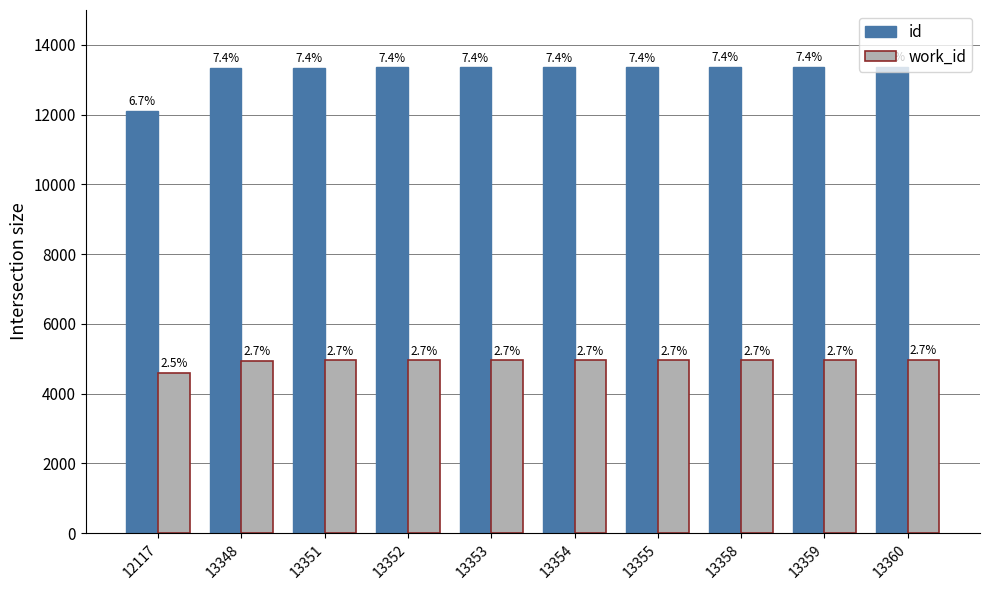

How many groups of bars are there?

10